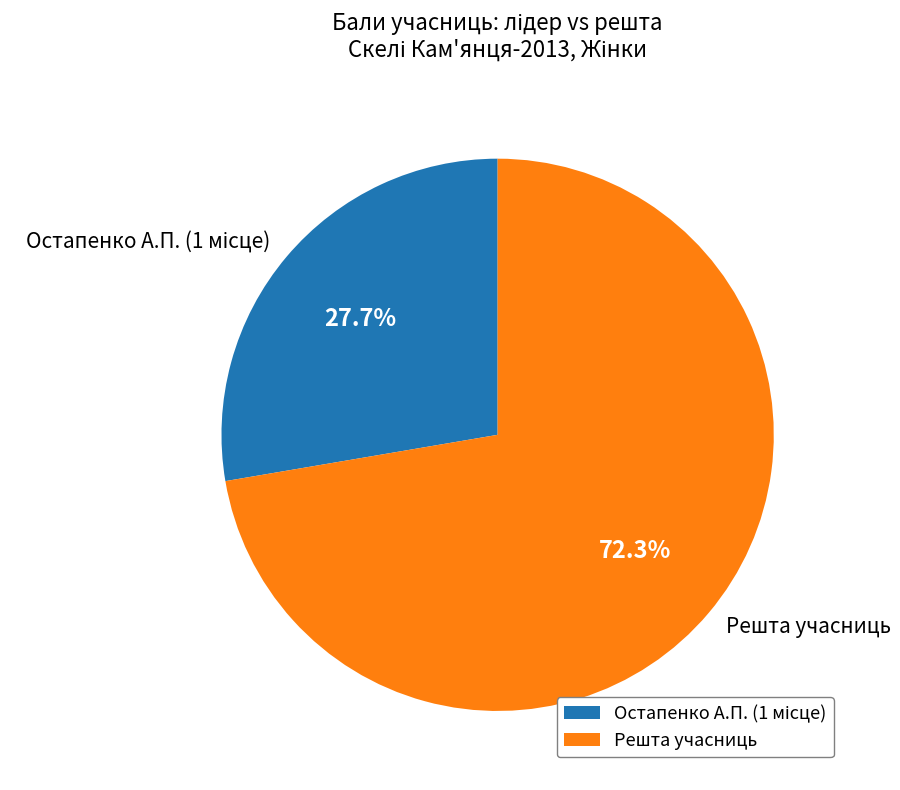

Does any single category account for the majority?

Yes